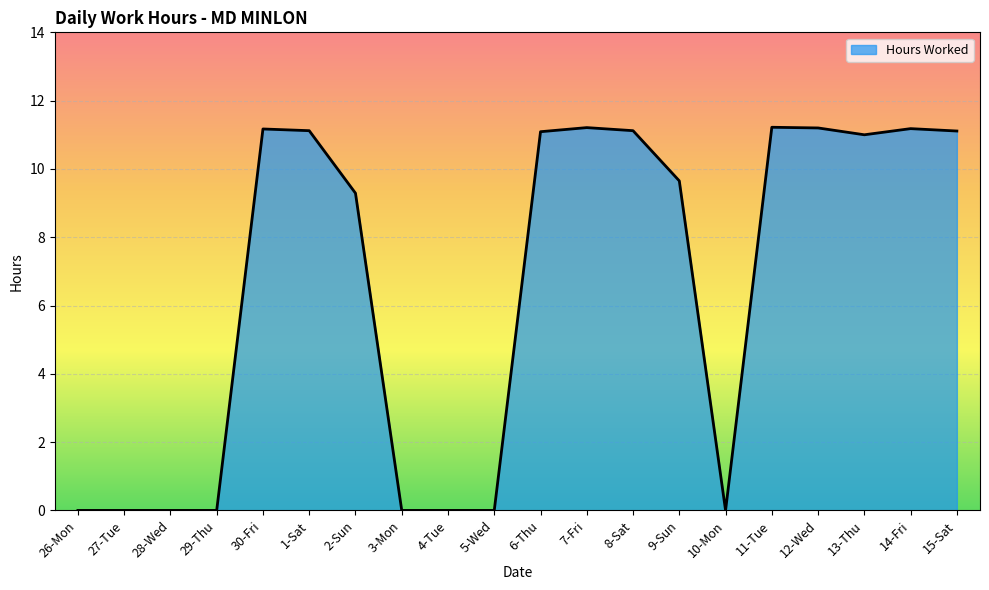

What is the greatest value displayed?

11.2